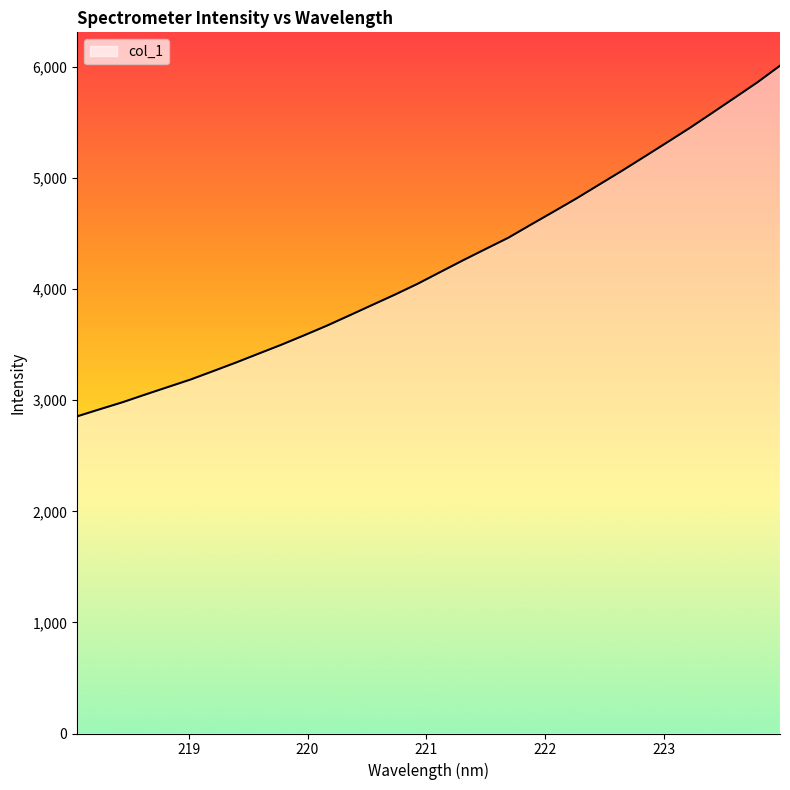

What is the smallest value displayed?

2854.8